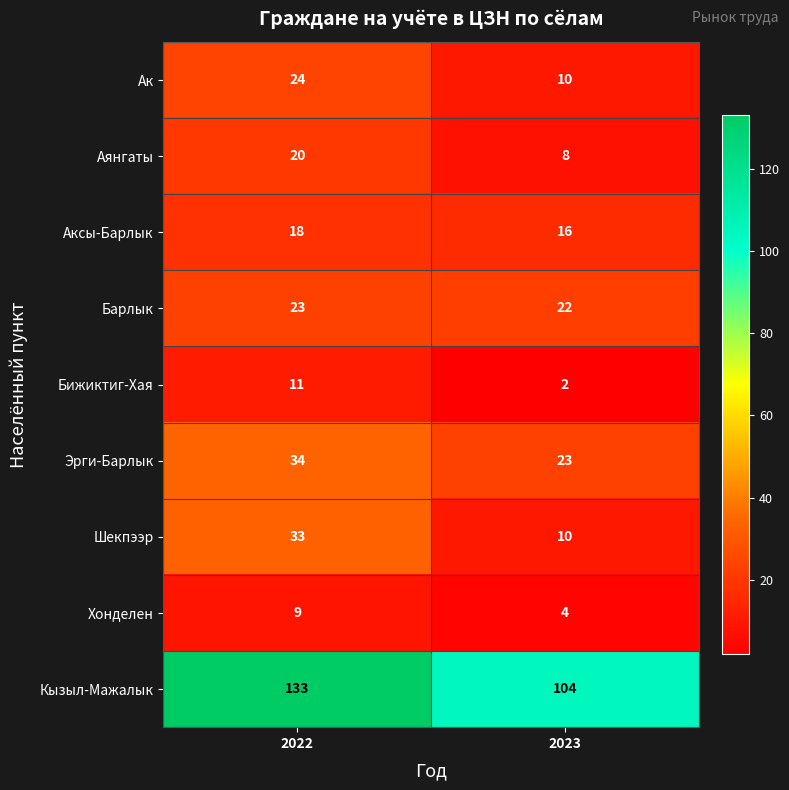

The Аянгаты series shows 20 at 2022. True or false?

True